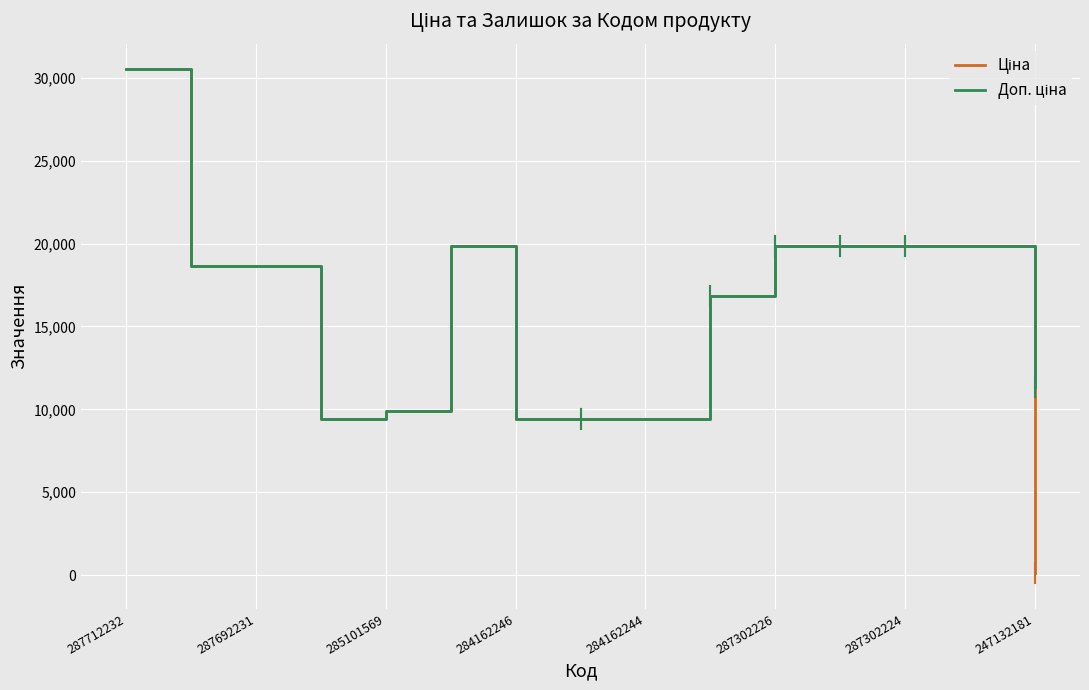

At how many categories does at least one series exceed 4077?

15